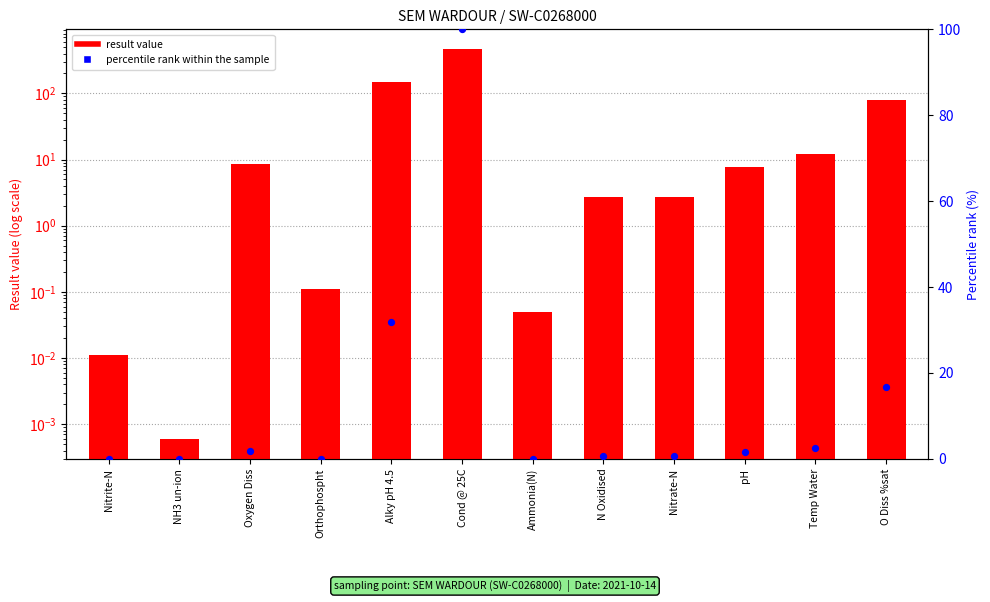

At how many categories does at least one series exceed 366?

1